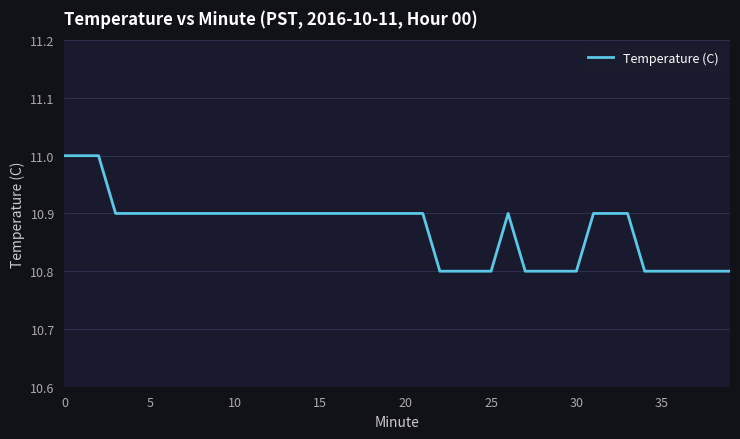

Reading left to right, extract all data points from this chart.

11.0	11.0	11.0	10.9	10.9	10.9	10.9	10.9	10.9	10.9	10.9	10.9	10.9	10.9	10.9	10.9	10.9	10.9	10.9	10.9	10.9	10.9	10.8	10.8	10.8	10.8	10.9	10.8	10.8	10.8	10.8	10.9	10.9	10.9	10.8	10.8	10.8	10.8	10.8	10.8